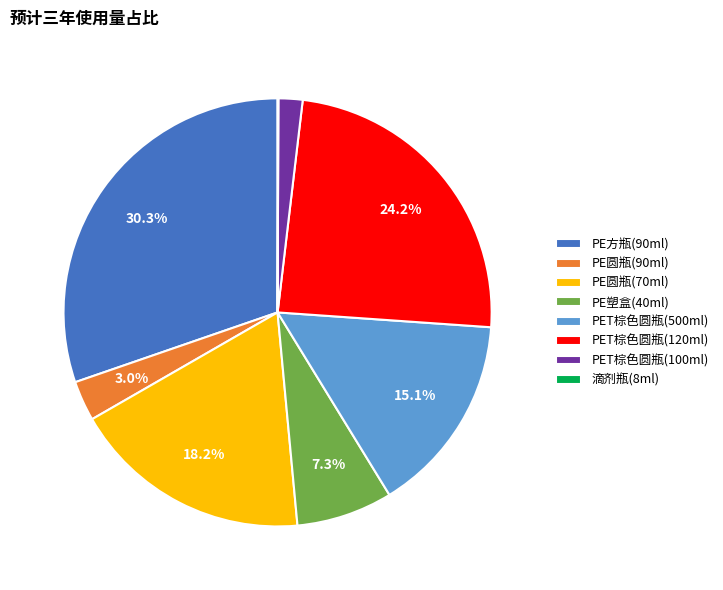

How much of the chart is everything except PE圆瓶(90ml)?

97.0%